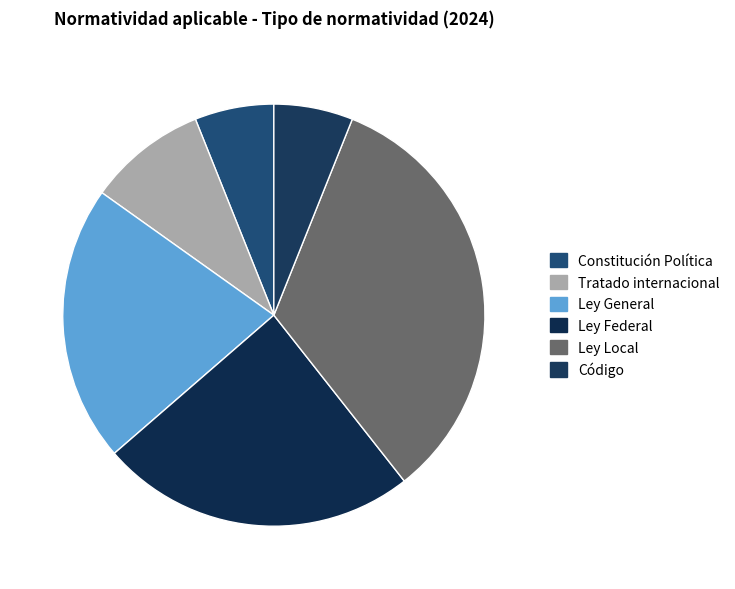

Count the number of slices in the pie.

6